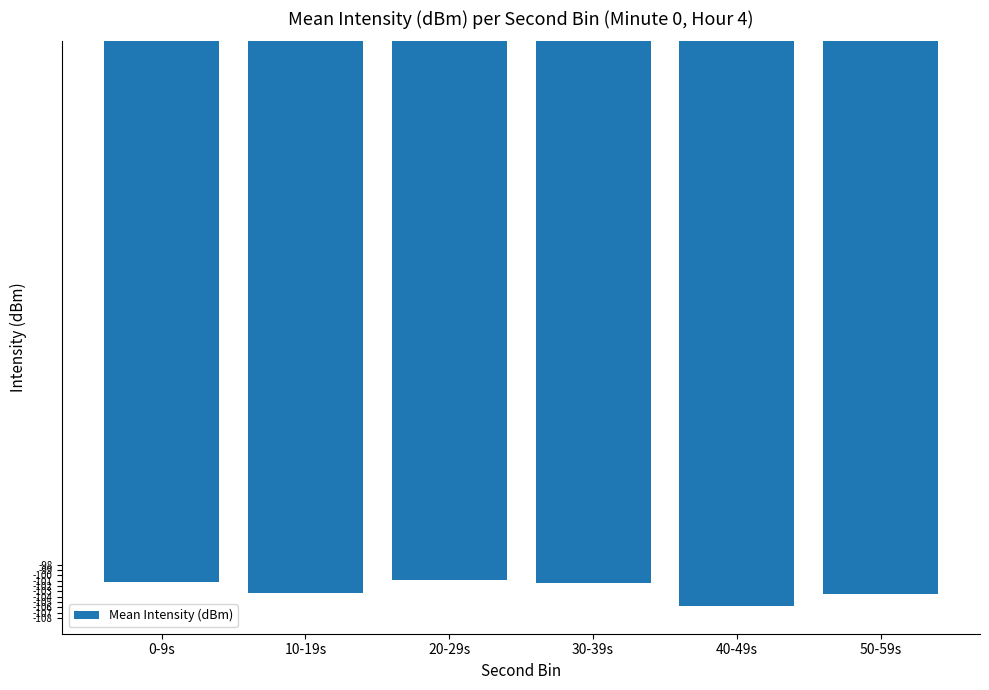

What is the difference between the maximum and second lowest values?

2.6